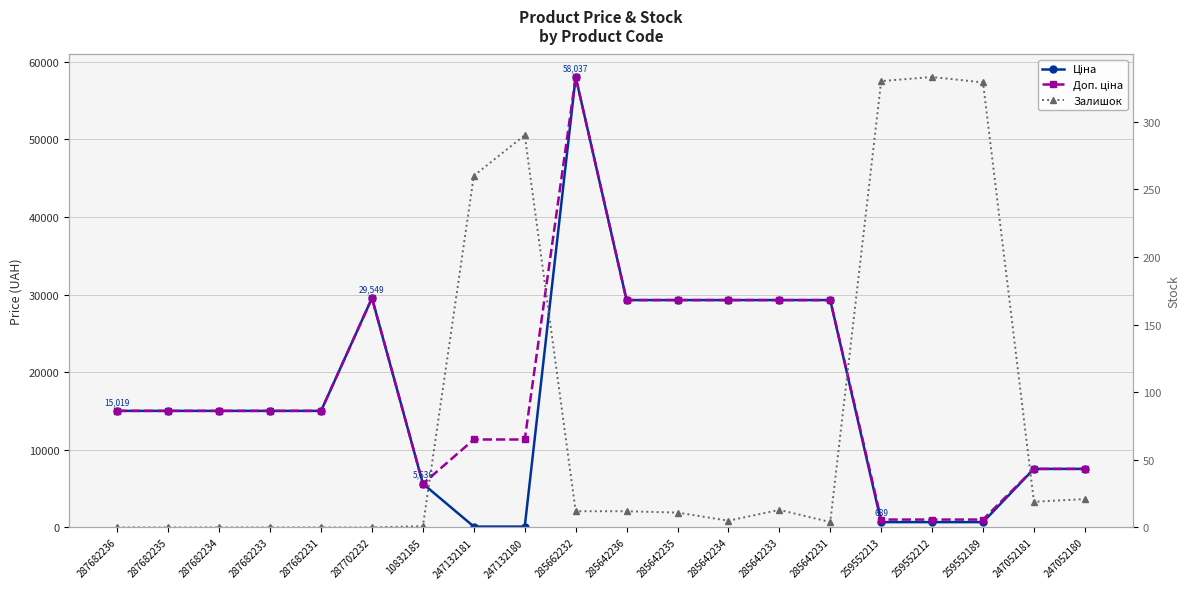

True or false: Доп. ціна and Ціна cross at least once.

False